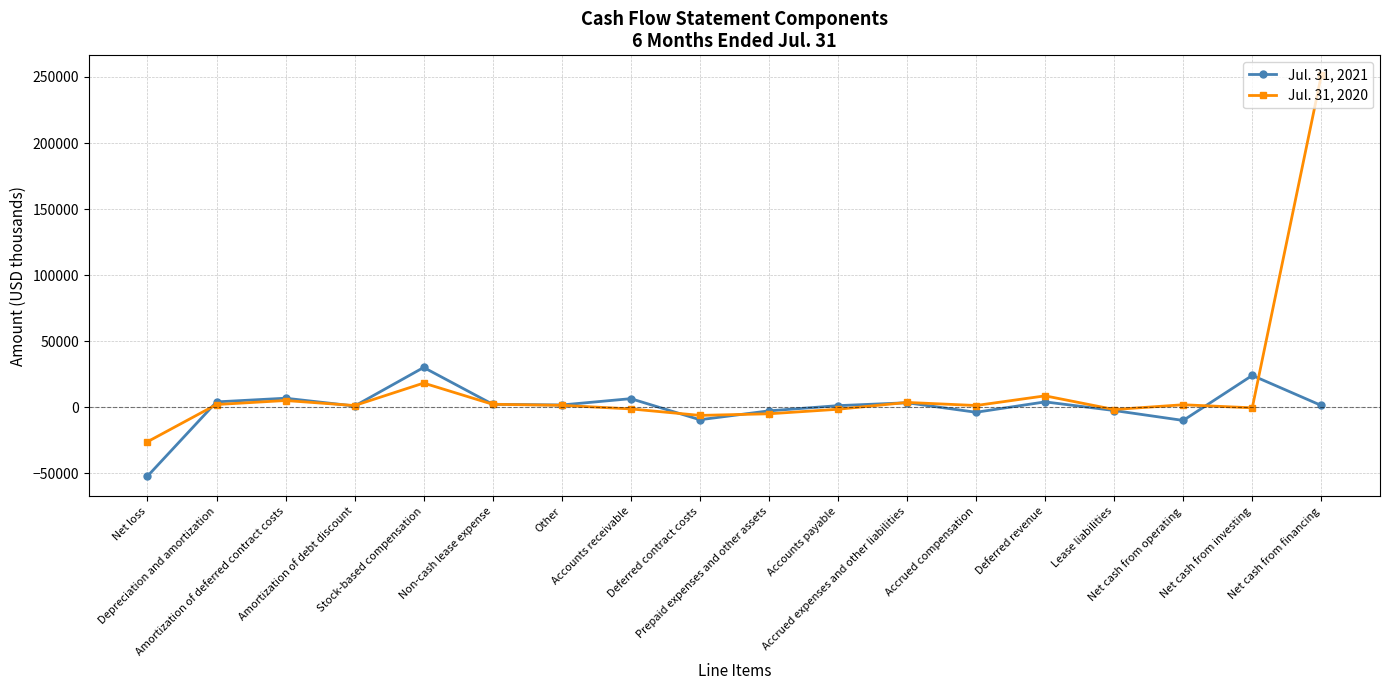

Is it true that Jul. 31, 2021 equals 1695 at Other?

True